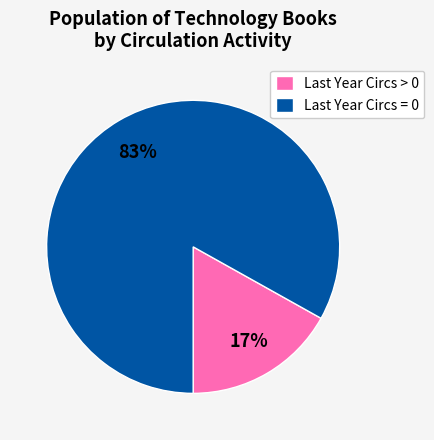

Is there a majority slice in this chart?

Yes